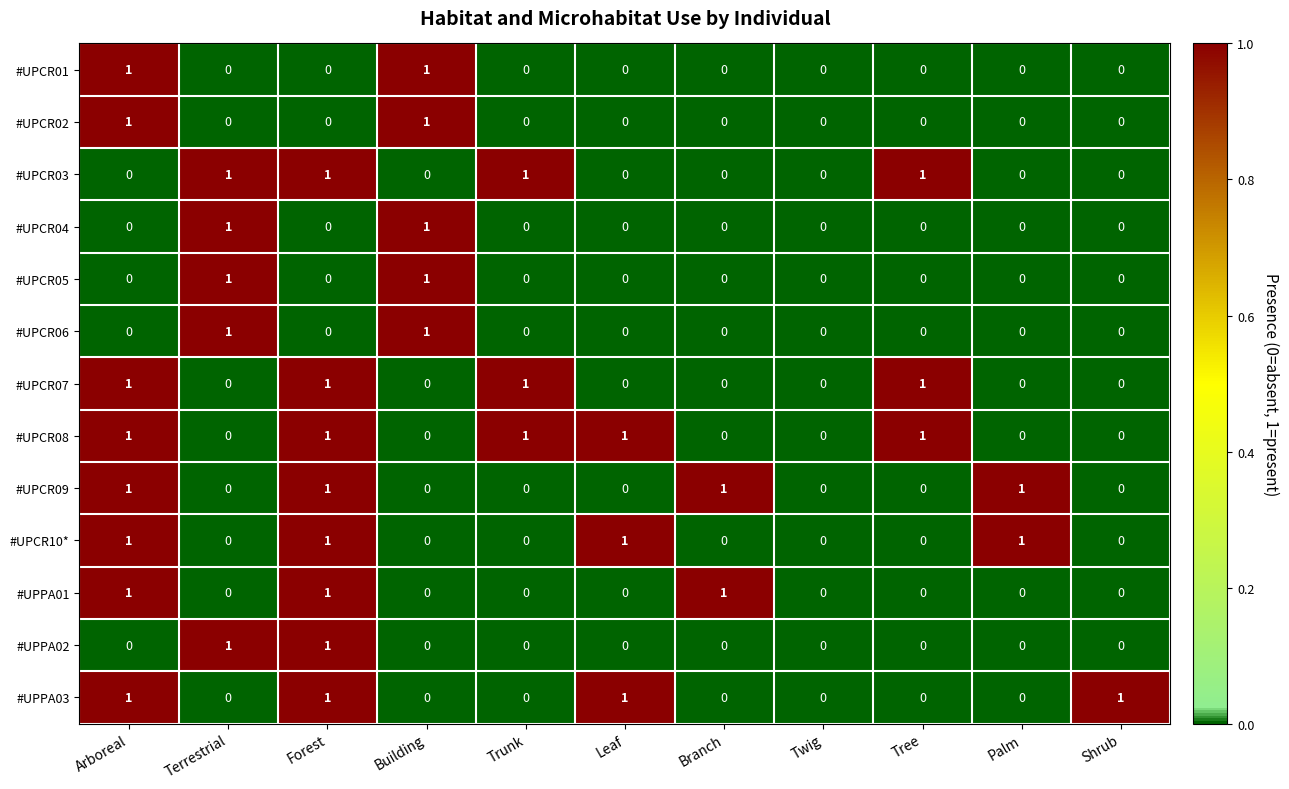

Is the value of #UPCR05 at Twig greater than the value of #UPCR08 at Leaf?

No